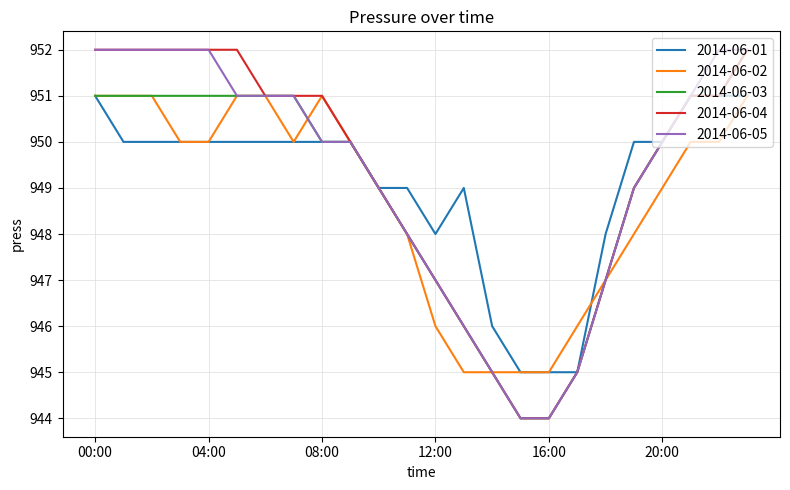

What is the maximum value shown in the chart?

952